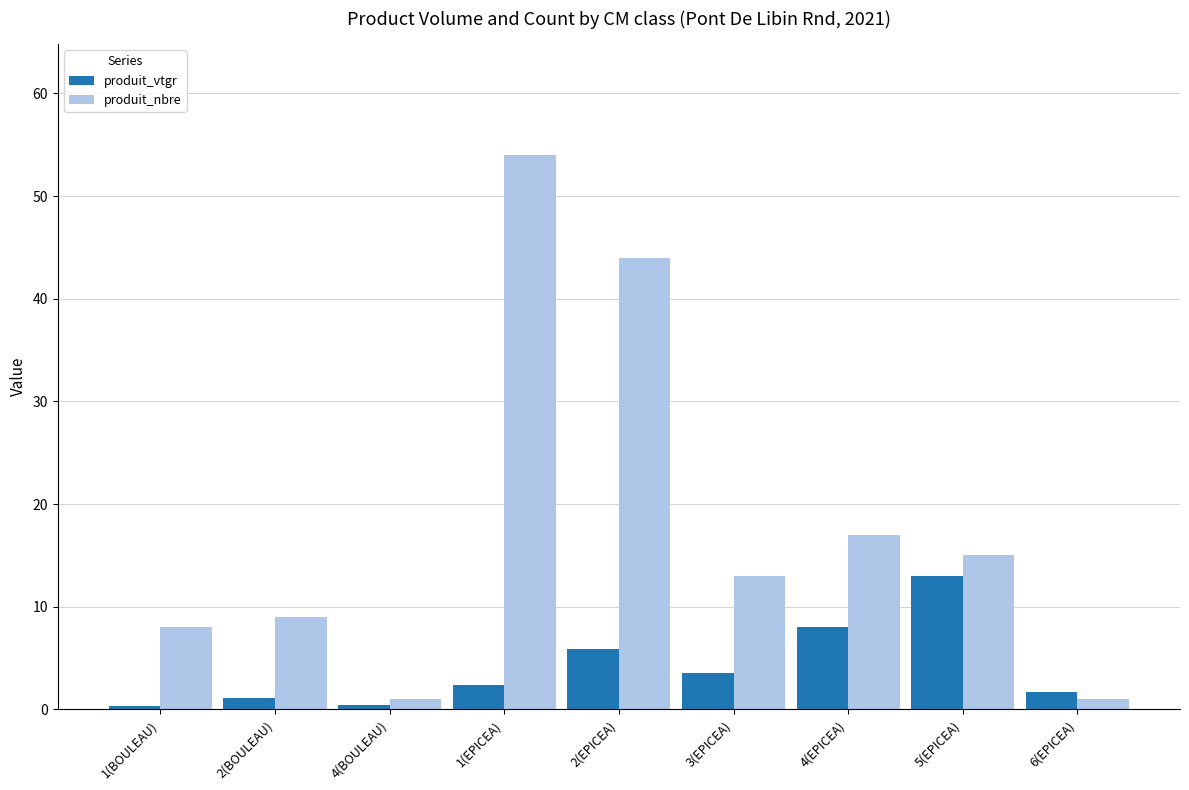

How many bars are there in each group?

2